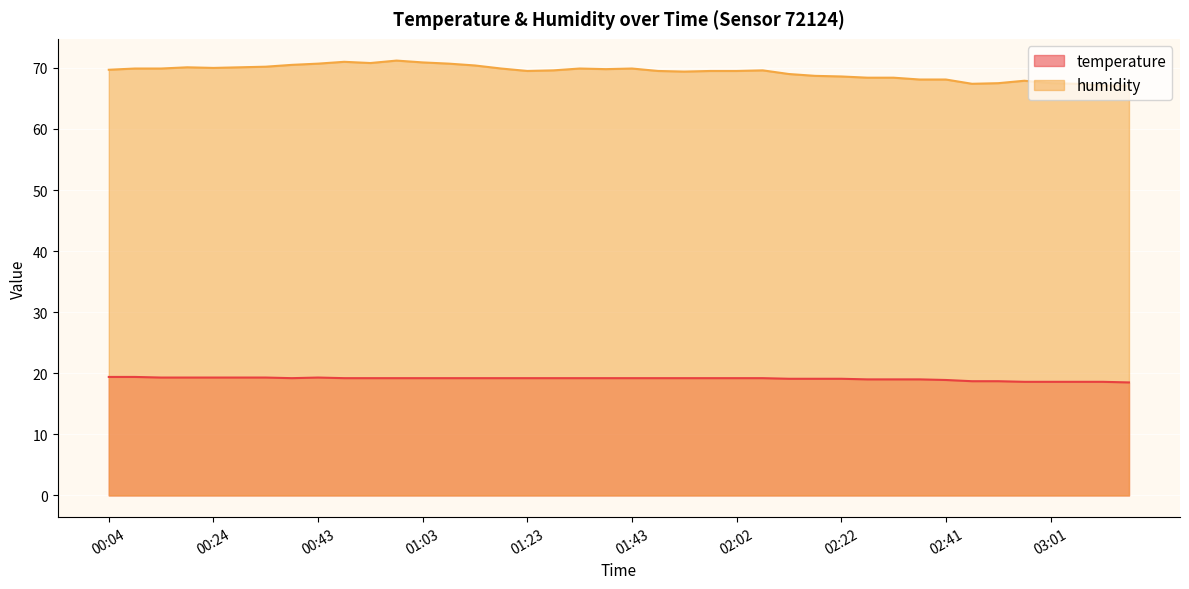

Which category has the lowest value in the humidity series?

03:10